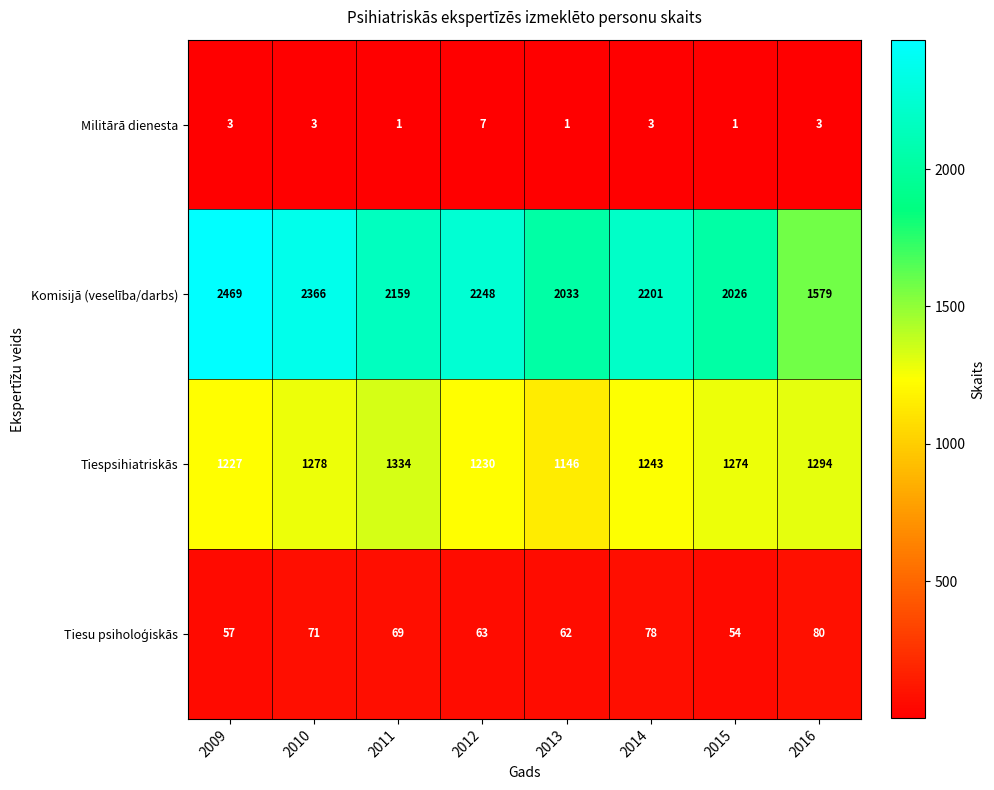

What is the spread (max minus min) of values at 2012?

2241